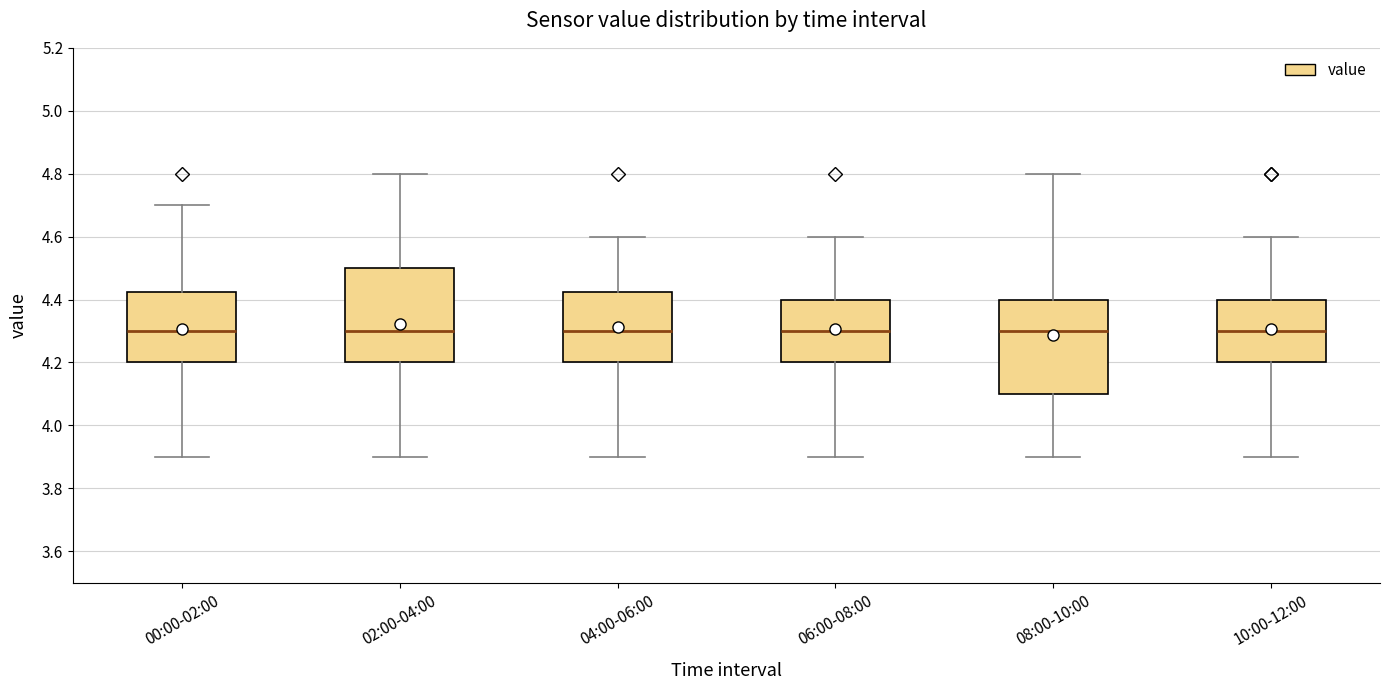

Where is the upper edge of the box for 10:00-12:00 on the y-axis? The values are not printed on the chart, so give them approximately, as read against the axis.

4.40